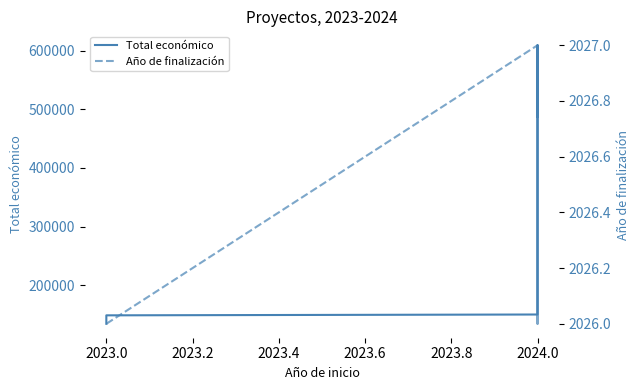

How many lines are shown in the chart?

2